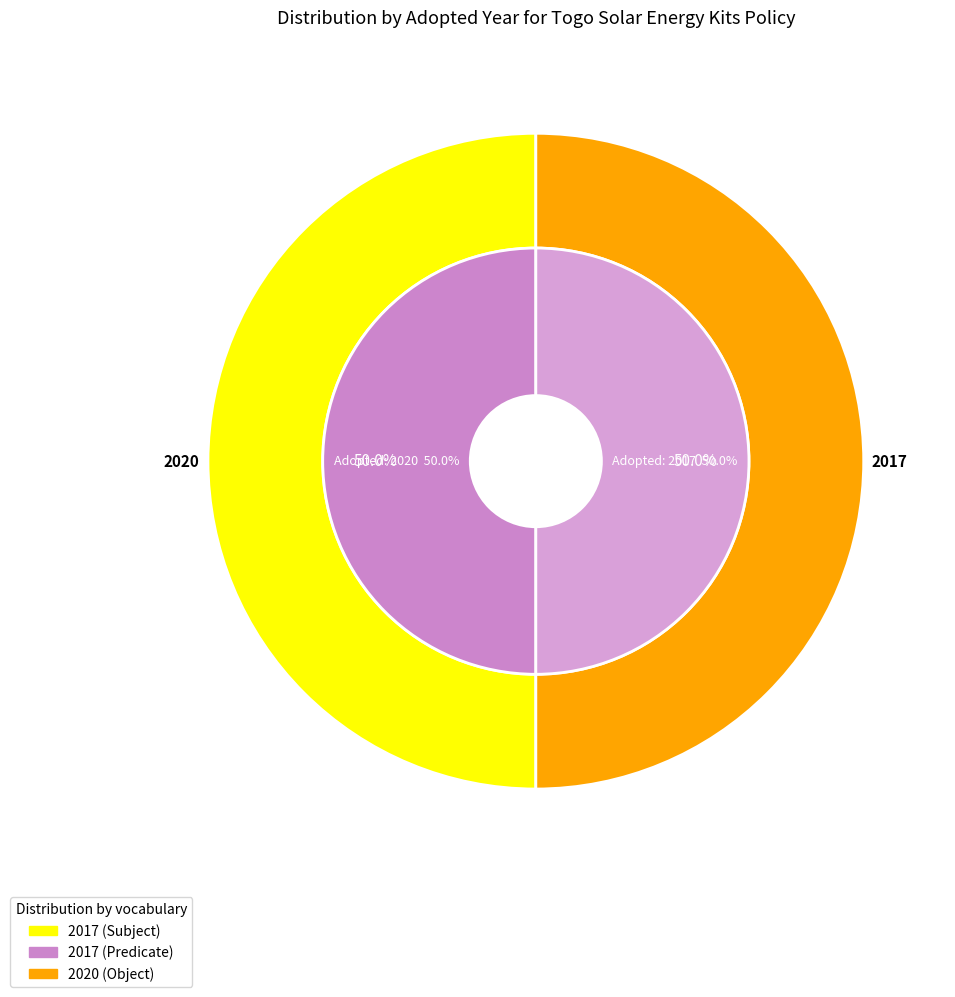

To the nearest percent, what percentage of the pie is Togo standard (Adopted 2020)?

50%